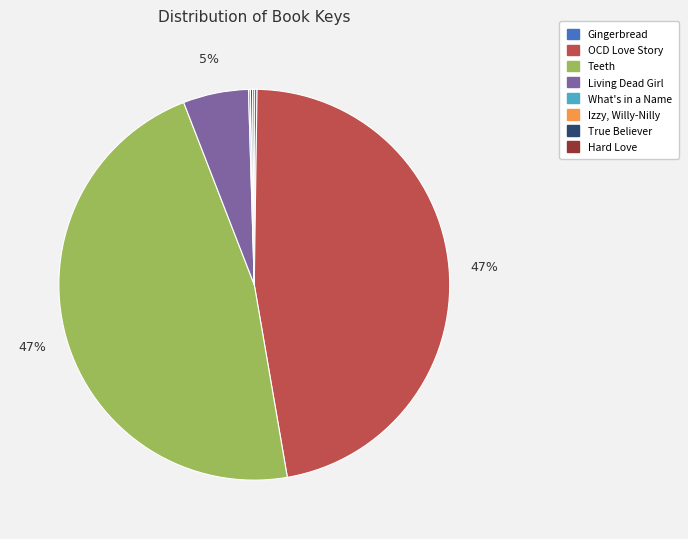

Does Living Dead Girl account for over 50% of the chart?

No